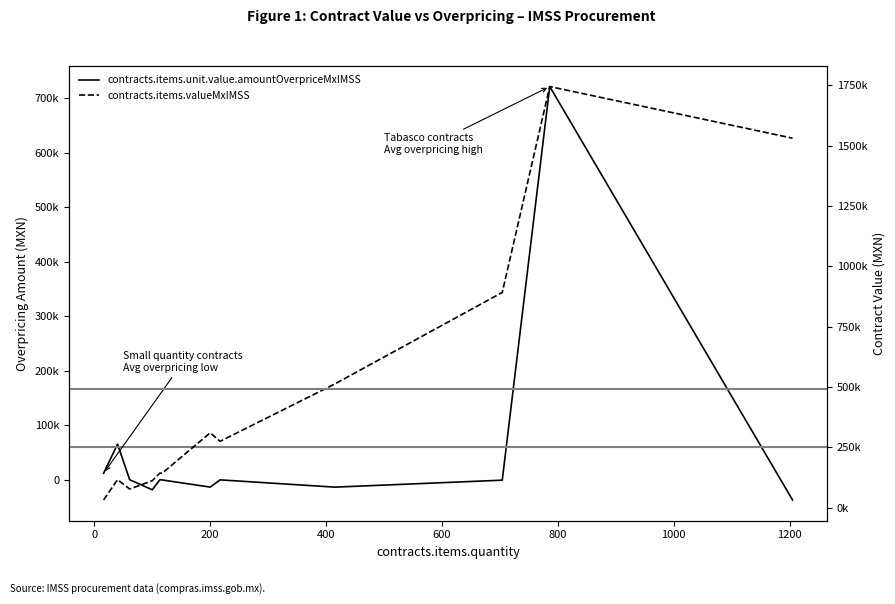

Reading left to right, transcribe all the data shown in this chart.

contracts.items.unit.value.amountOverpriceMxIMSS: 11703.8	65299.6	-78.8	-18536.1	-145.9	-485.9	-13625.5	-327.9	-13674.7	-901.9	721657.3	-37187.4
contracts.items.valueMxIMSS: 31984.0	116000.0	77239.4	111550.0	143082.9	142740.0	310000.0	274722.0	512342.4	891425.9	1744134.0	1530350.0